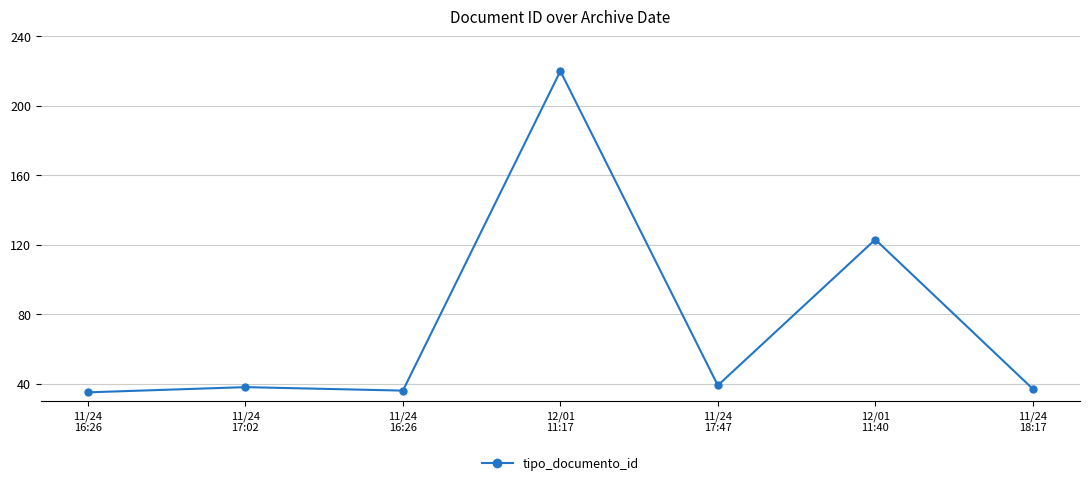

Rank the categories by value from highest to lowest.

12/01
11:17, 12/01
11:40, 11/24
17:47, 11/24
17:02, 11/24
18:17, 11/24
16:26, 11/24
16:26